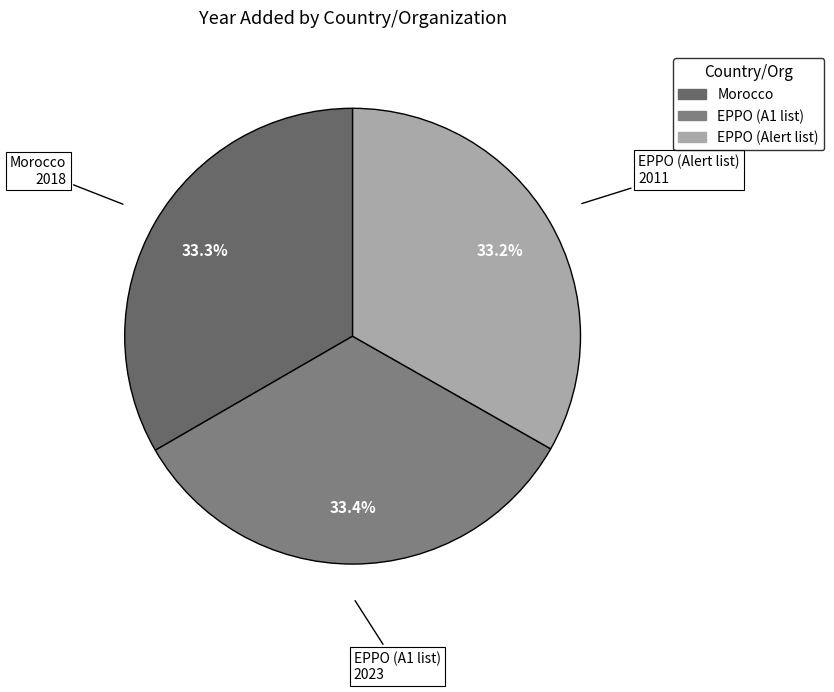

What percentage is the EPPO (A1 list) slice, to the nearest percent?

33%